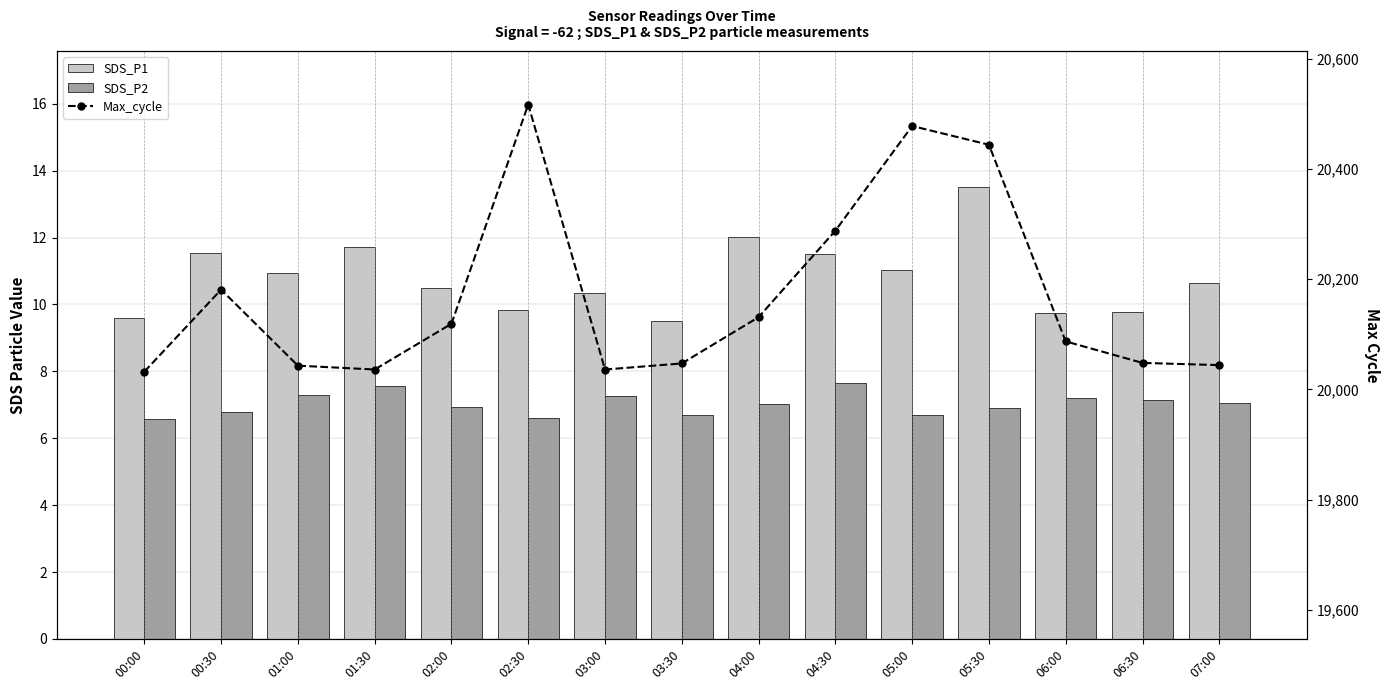

Which has a higher value, 00:00 or 04:30?

04:30